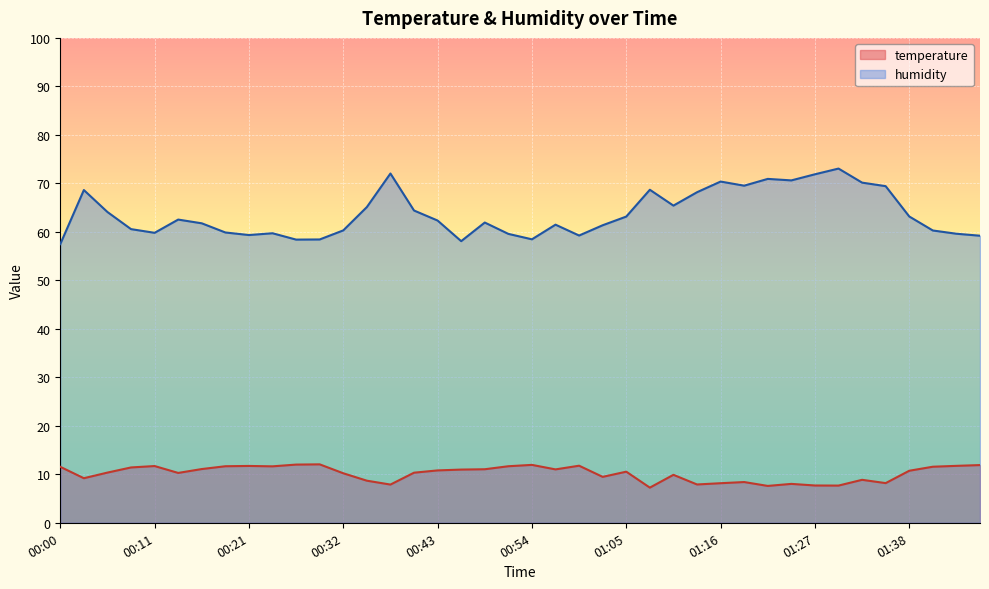

Is the value of humidity at 01:05 greater than the value of temperature at 00:43?

Yes